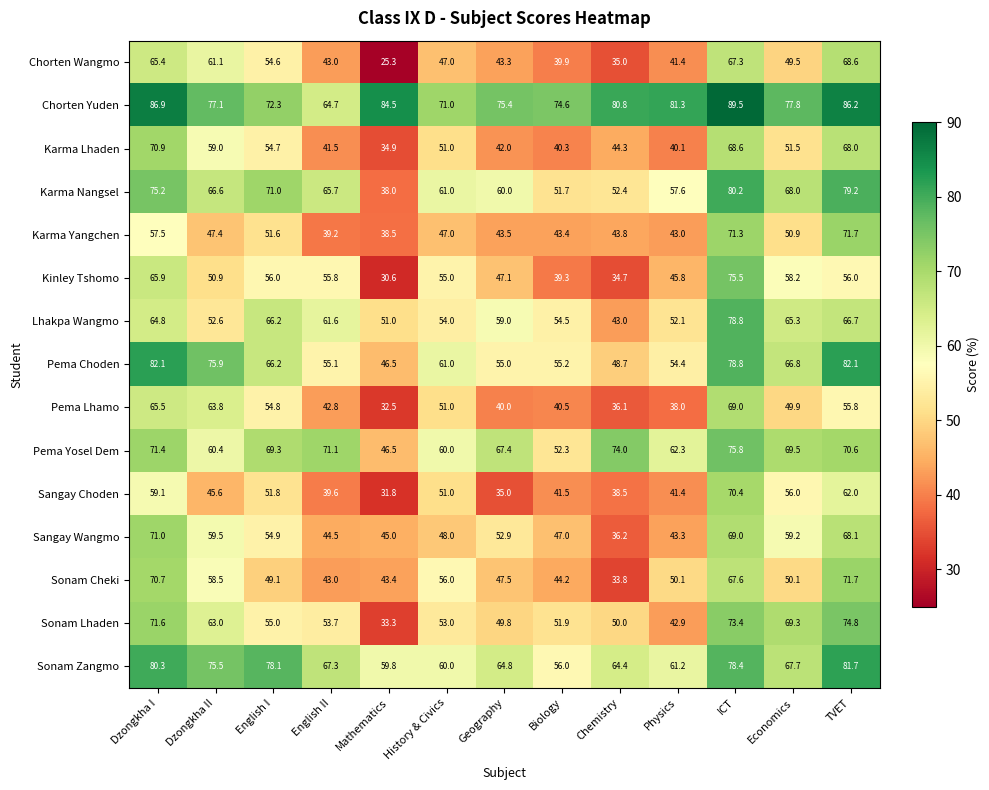

What is the difference between the maximum and minimum values in the Karma Yangchen series?

33.2